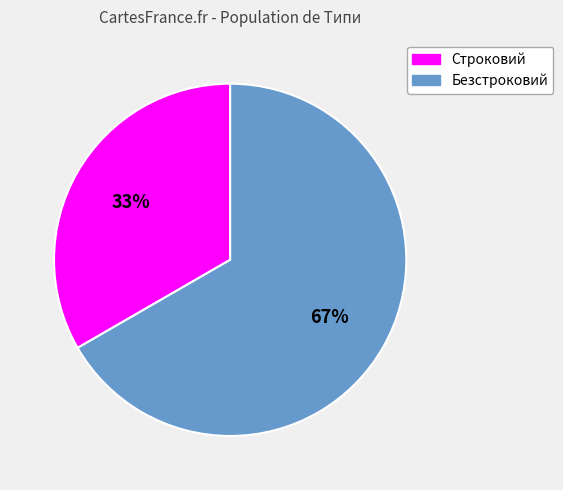

Which category has the smallest portion of the pie?

Строковий